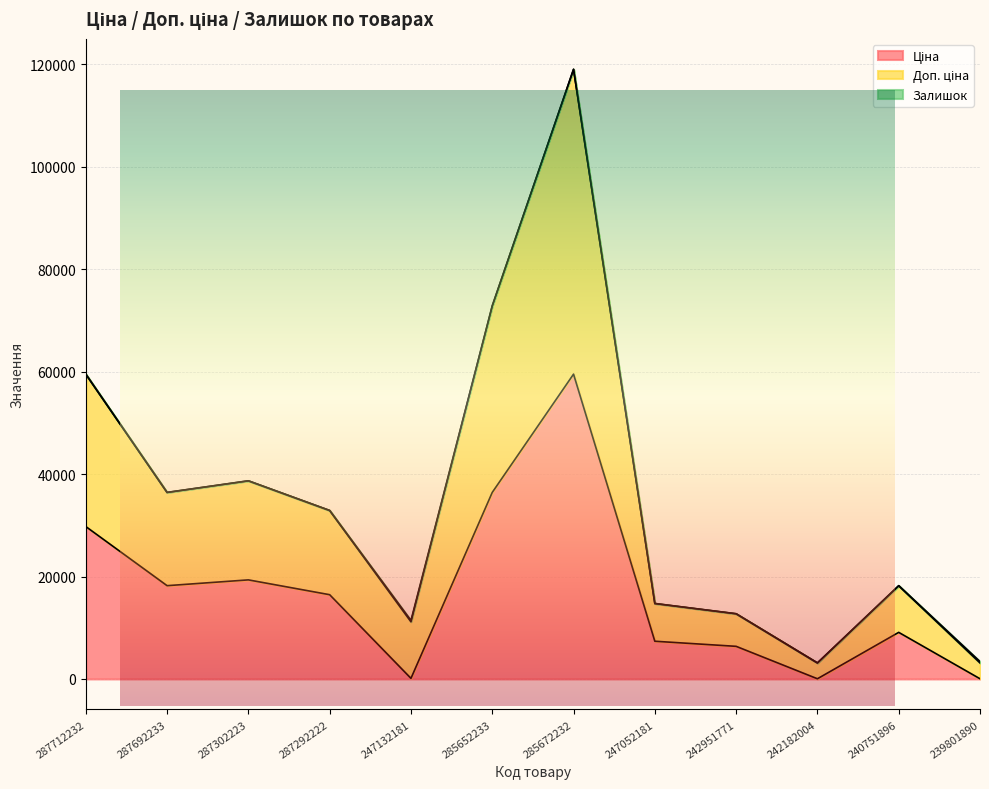

What position from the right is 239801890?

1